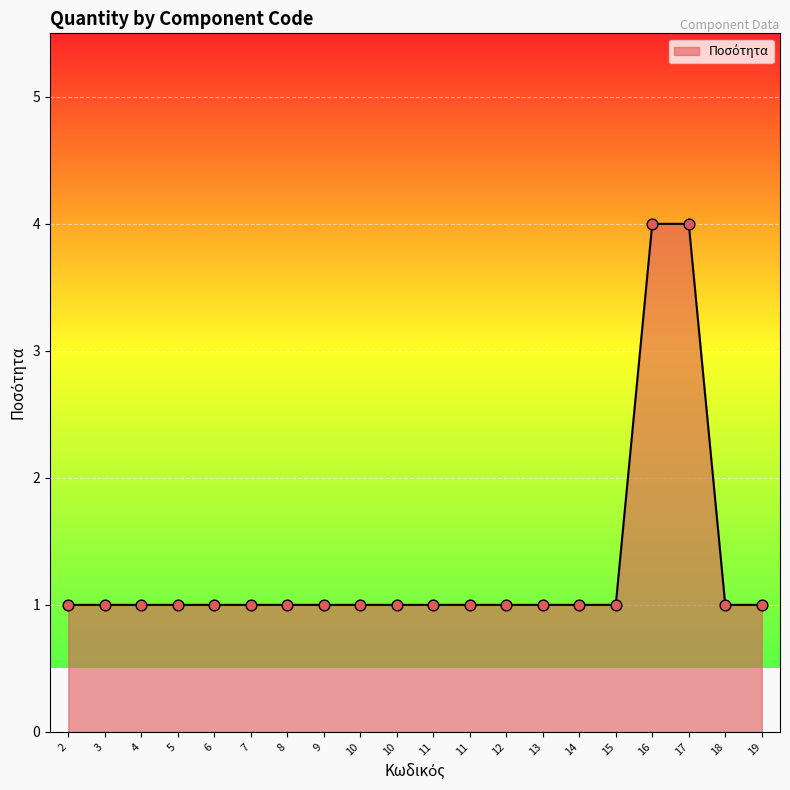

Approximately how many times larger is the value at 5 compared to 13?

1.0